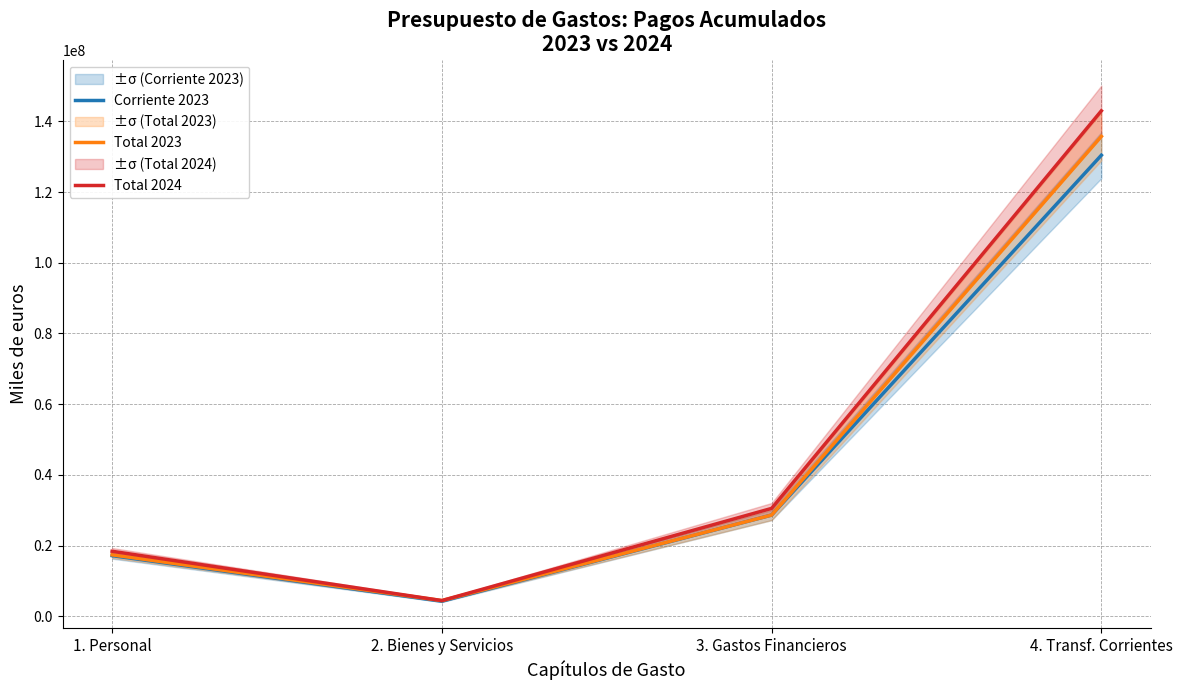

List the series in order of their overall mean, lowest first.

Corriente 2023, Total 2023, Total 2024